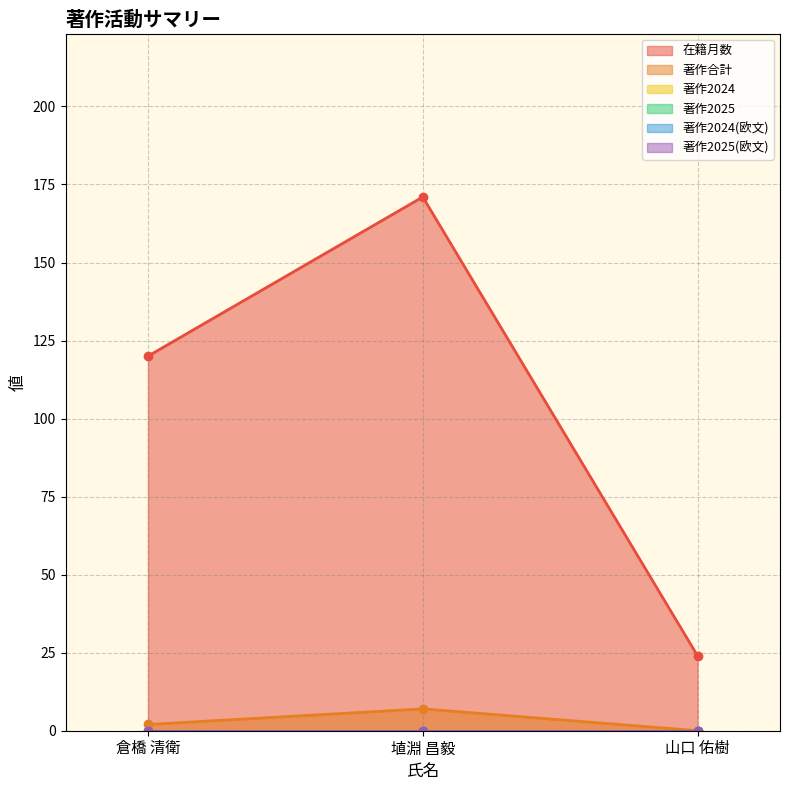

Reading right to left, list all the values displayed in this chart.

在籍月数: 24	171	120
著作合計: 0	7	2
著作2024: 0	0	0
著作2025: 0	0	0
著作2024(欧文): 0	0	0
著作2025(欧文): 0	0	0